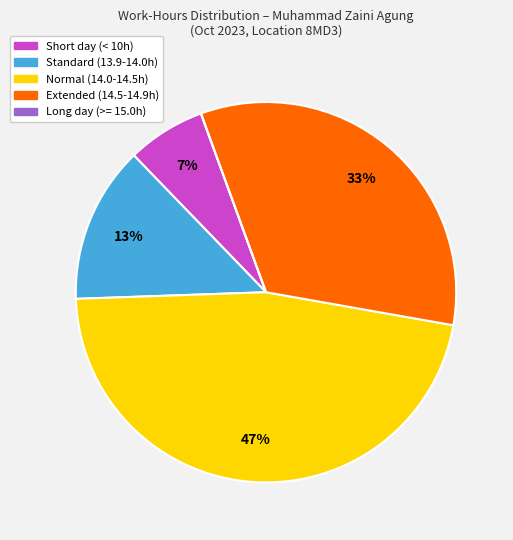

Is there a majority slice in this chart?

No